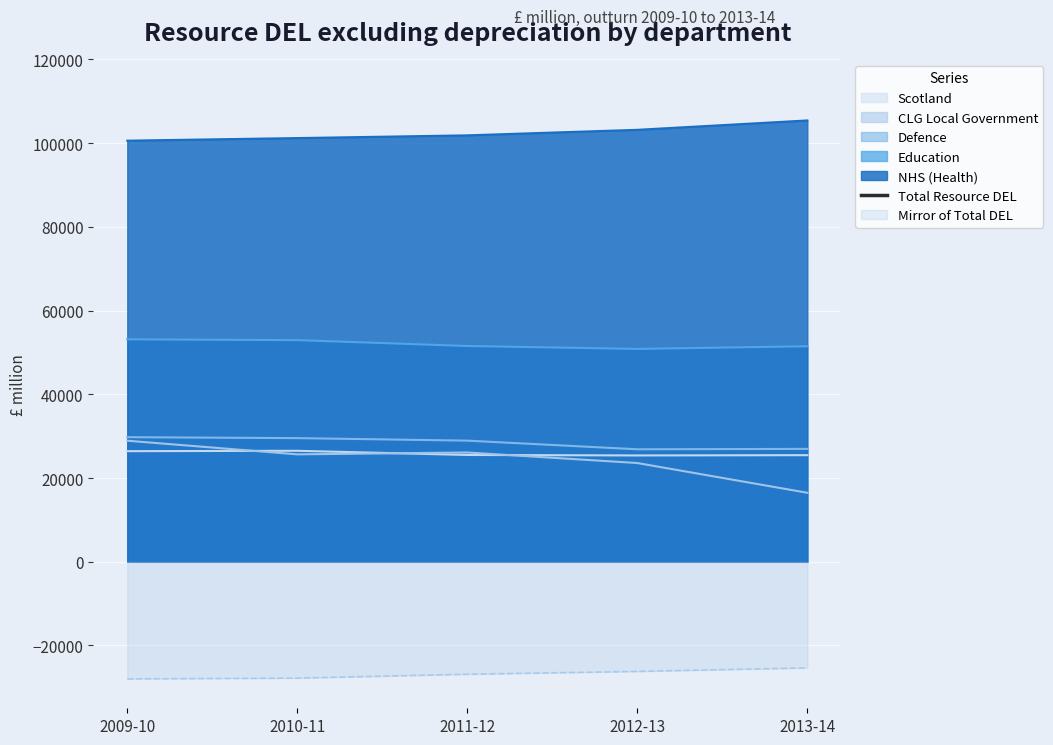

Is it true that the value at 2009-10 is 93028?

False